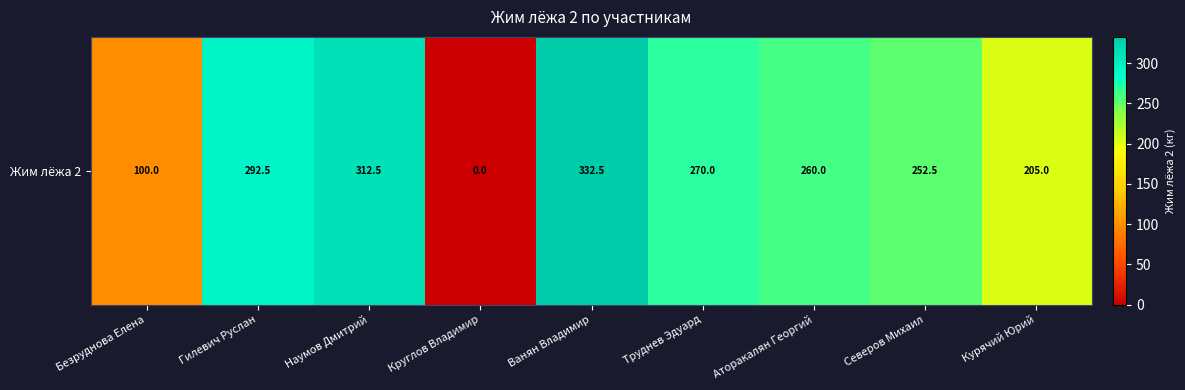

Is it true that the value at Ванян Владимир is 154.3?

False